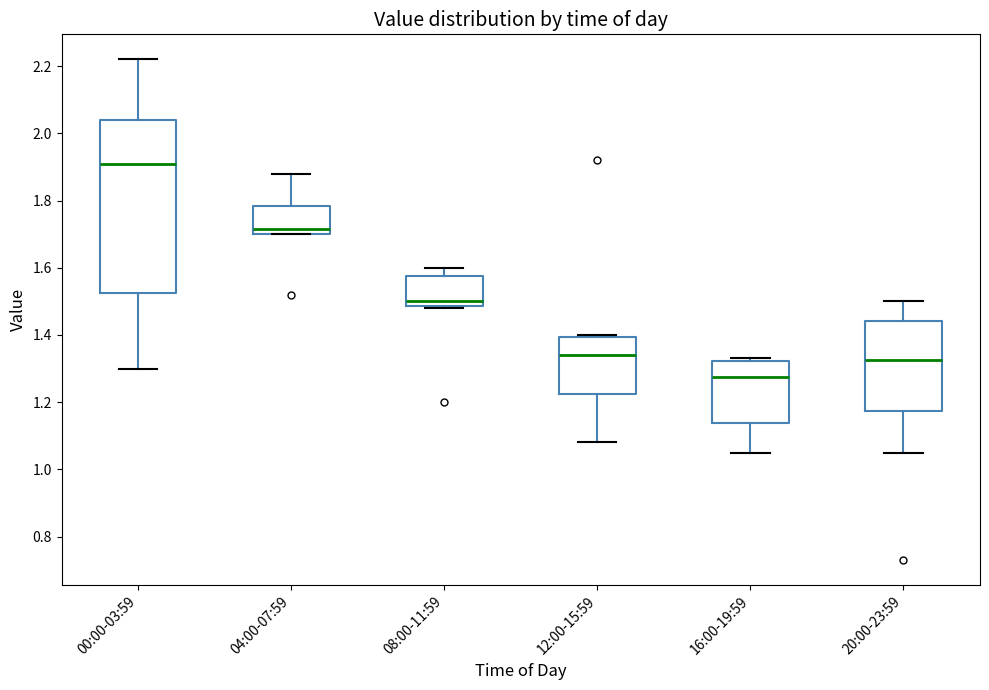

Reading left to right, transcribe this box plot: for each box, give where its median line is, the range the box spans, and where its two whiskers end, as read against the y-axis. The values are not printed on the chart, so give them approximately, as read against the axis.

00:00-03:59: median 1.92, box 1.52 to 2.04, whiskers 1.30 to 2.22
04:00-07:59: median 1.72, box 1.70 to 1.78, whiskers 1.70 to 1.88
08:00-11:59: median 1.50, box 1.48 to 1.58, whiskers 1.48 to 1.60
12:00-15:59: median 1.34, box 1.22 to 1.40, whiskers 1.08 to 1.40
16:00-19:59: median 1.28, box 1.14 to 1.32, whiskers 1.06 to 1.34
20:00-23:59: median 1.32, box 1.18 to 1.44, whiskers 1.06 to 1.50